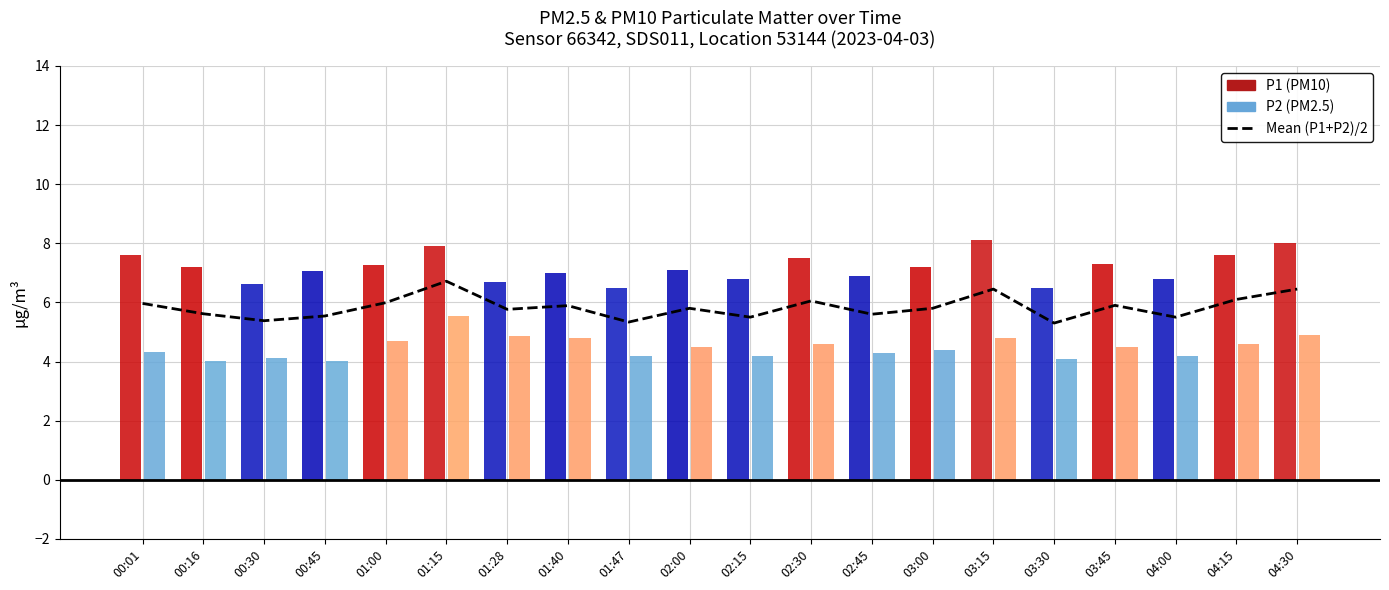

At which label is the value closest to 6?

01:00